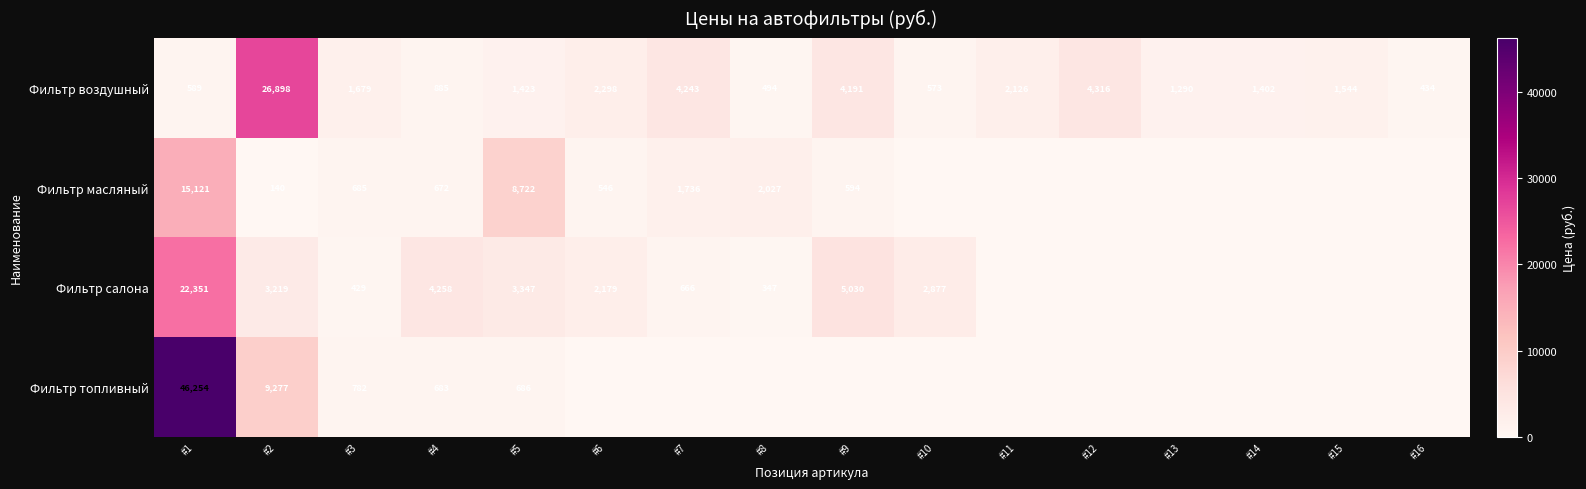

The value of Фильтр воздушный at #8 is 834. True or false?

False